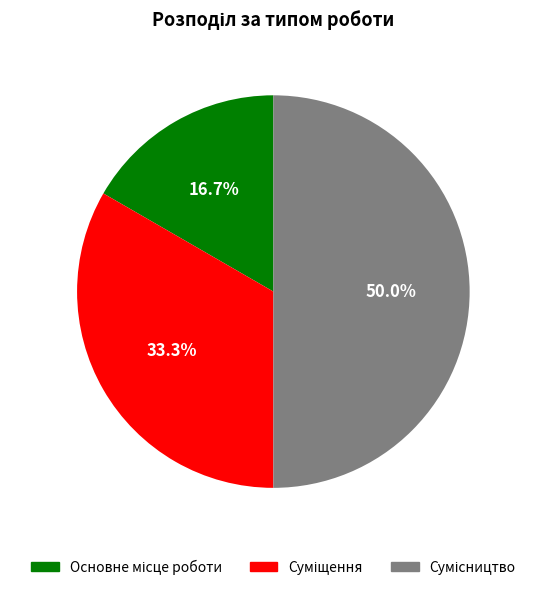

Does Основне місце роботи account for over 50% of the chart?

No